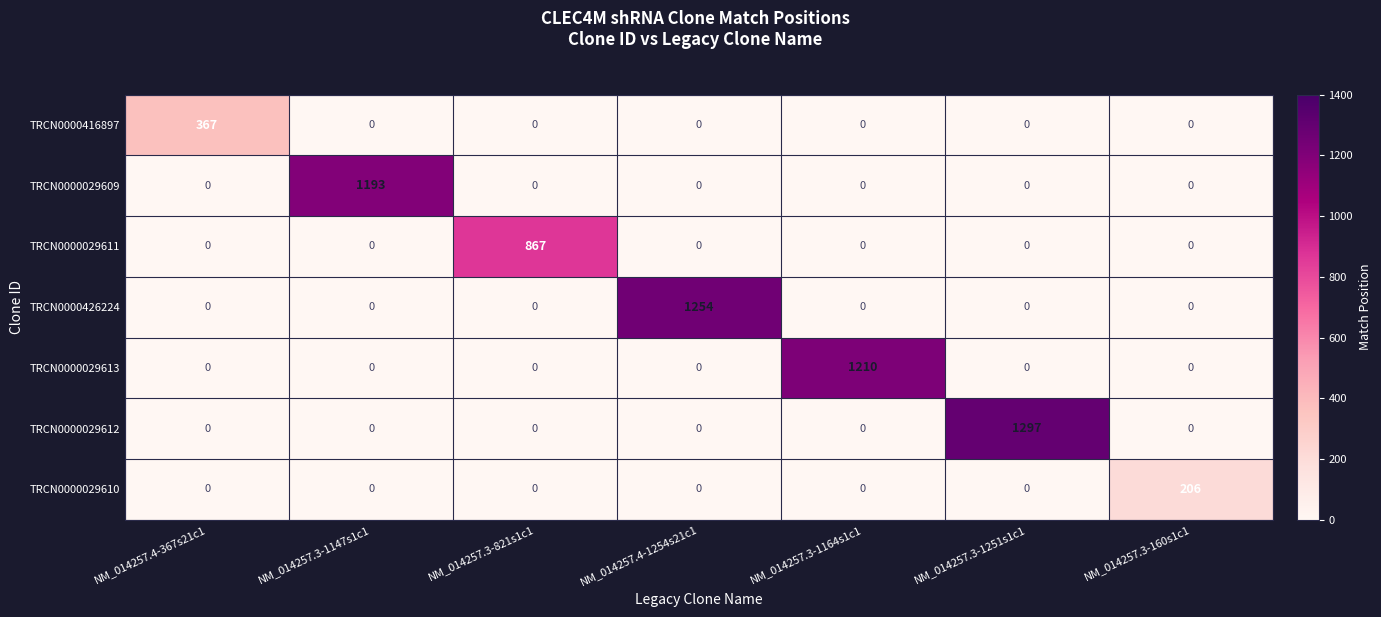

At which category is the sum across all series the highest?

NM_014257.3-1251s1c1